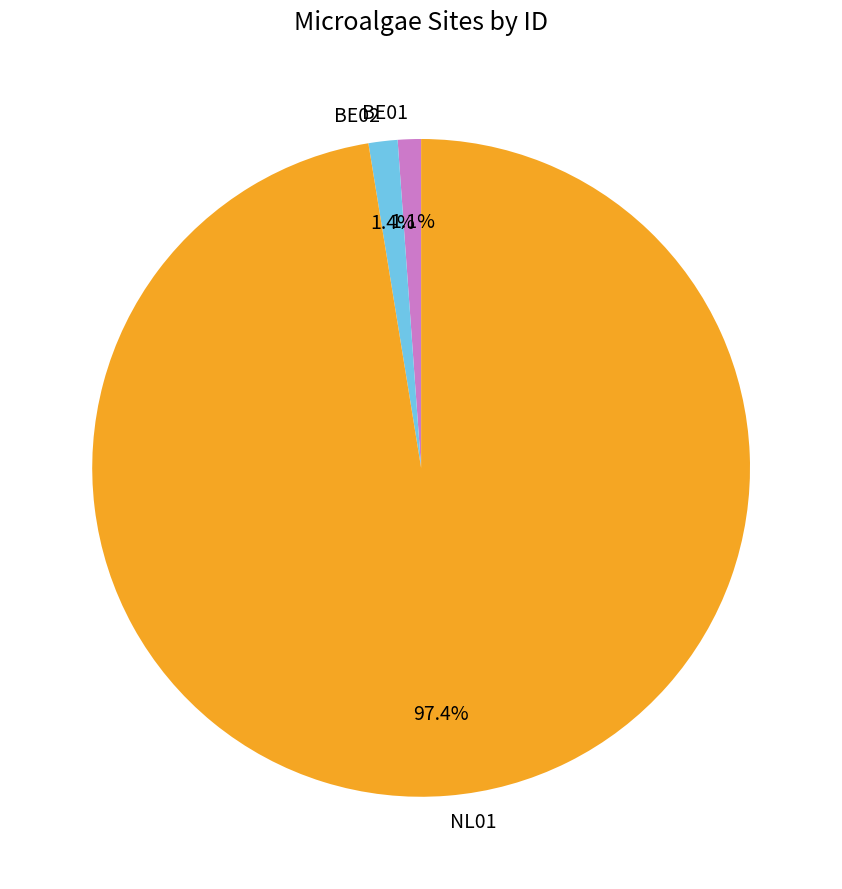

Combined, do BE01 and NL01 account for over 50%?

Yes